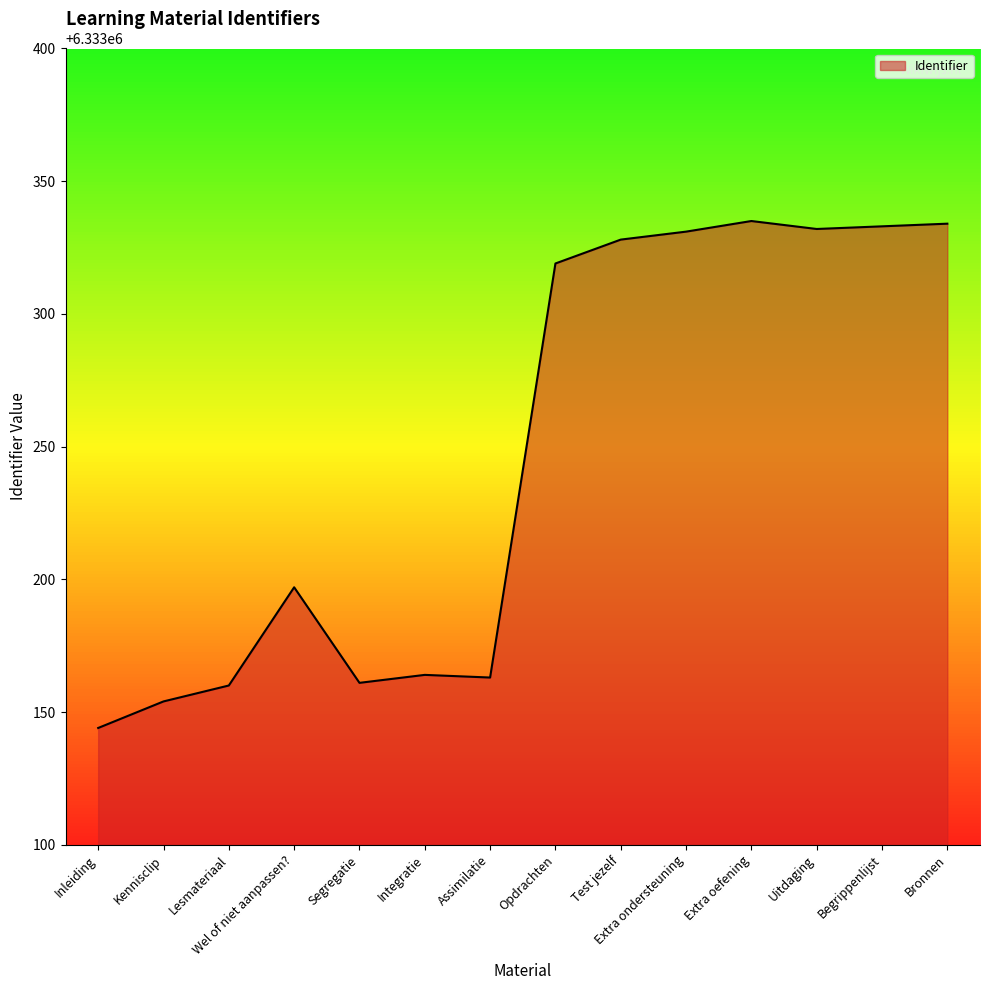

What is the sum of the values at Integratie and Kennisclip?

12666318